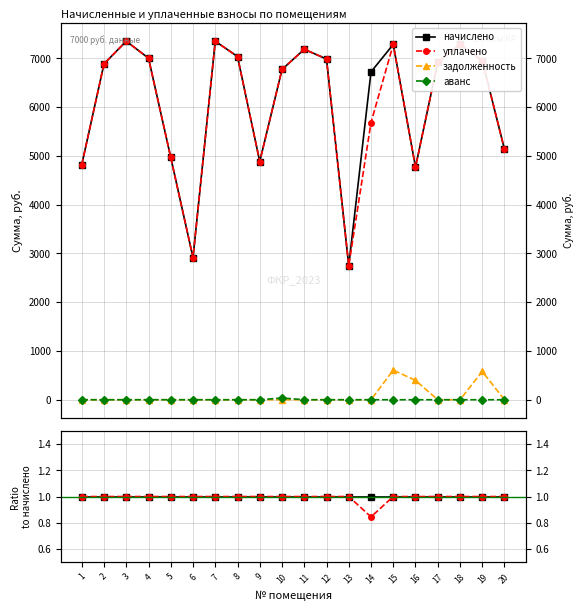

True or false: задолженность has more than 2 interior local peaks.

False